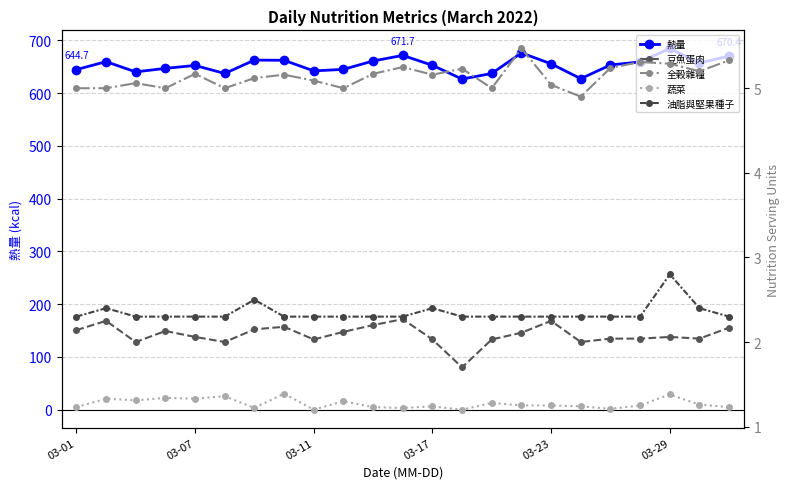

True or false: 熱量 has more than 0 interior local peaks.

True